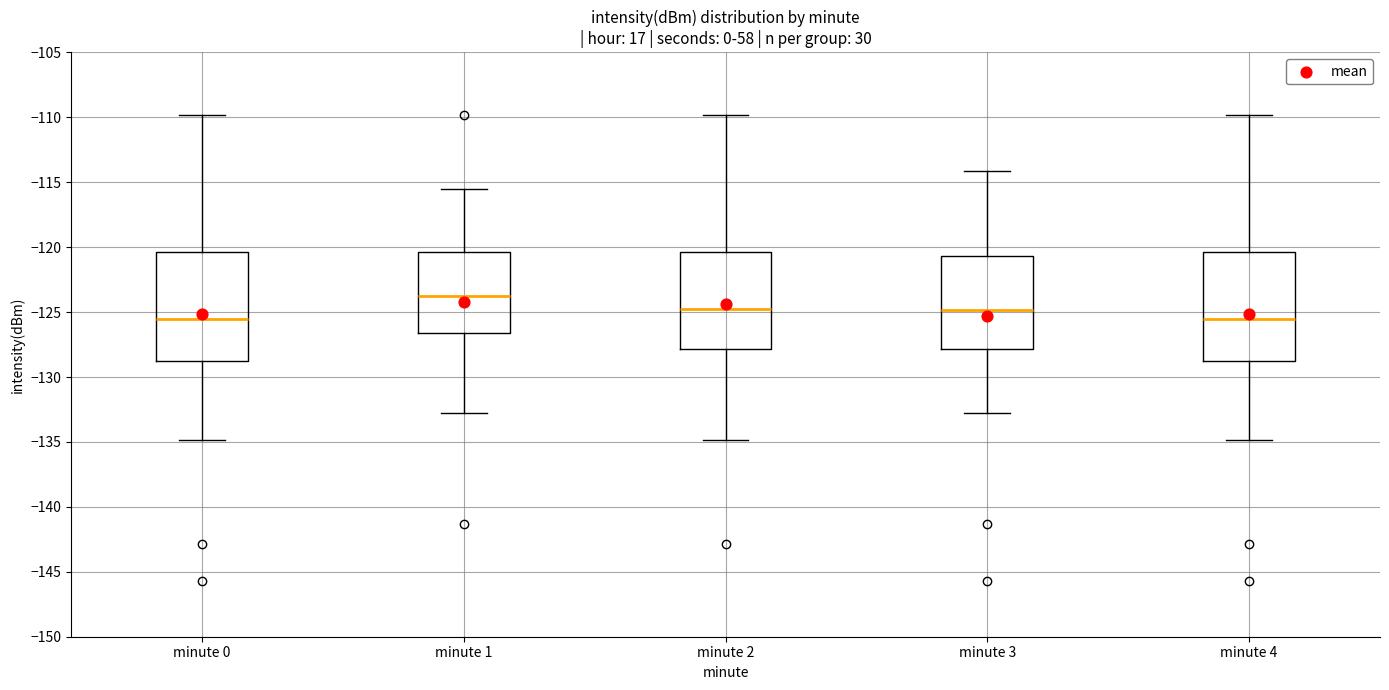

Reading left to right, transcribe this box plot: for each box, give where its median line is, the range the box spans, and where its two whiskers end, as read against the y-axis. The values are not printed on the chart, so give them approximately, as read against the axis.

minute 0: median -125.5, box -129.0 to -120.5, whiskers -135.0 to -110.0
minute 1: median -123.5, box -126.5 to -120.5, whiskers -133.0 to -115.5
minute 2: median -125.0, box -128.0 to -120.5, whiskers -135.0 to -110.0
minute 3: median -125.0, box -128.0 to -120.5, whiskers -133.0 to -114.0
minute 4: median -125.5, box -129.0 to -120.5, whiskers -135.0 to -110.0